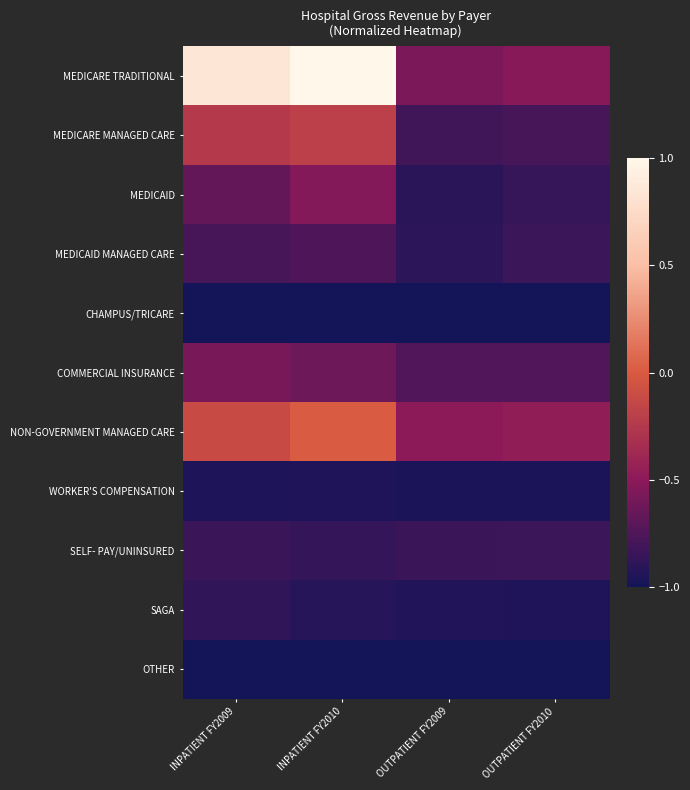

Which series has the largest range (max minus min)?

MEDICARE TRADITIONAL